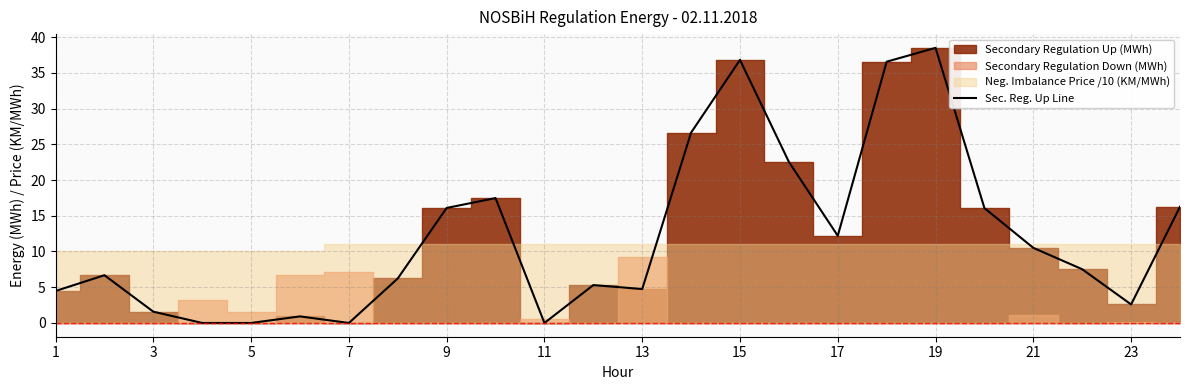

What is the greatest value displayed?

38.5